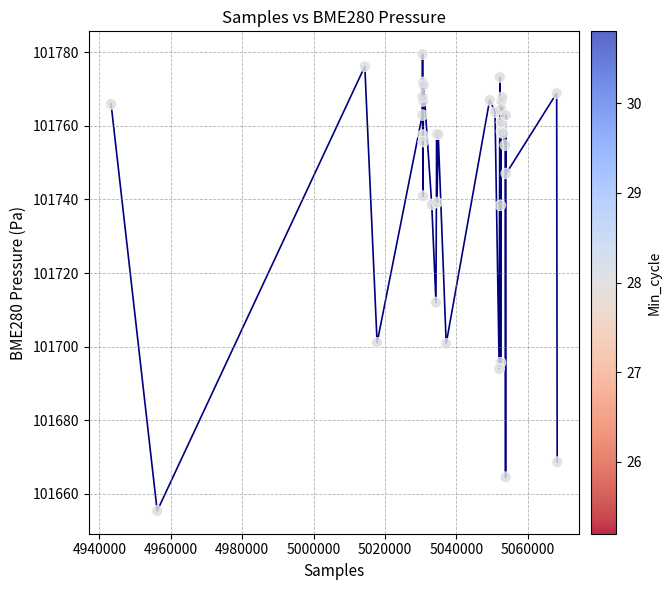

What Y value in the scatter plot is closest to 101717?

101712.0